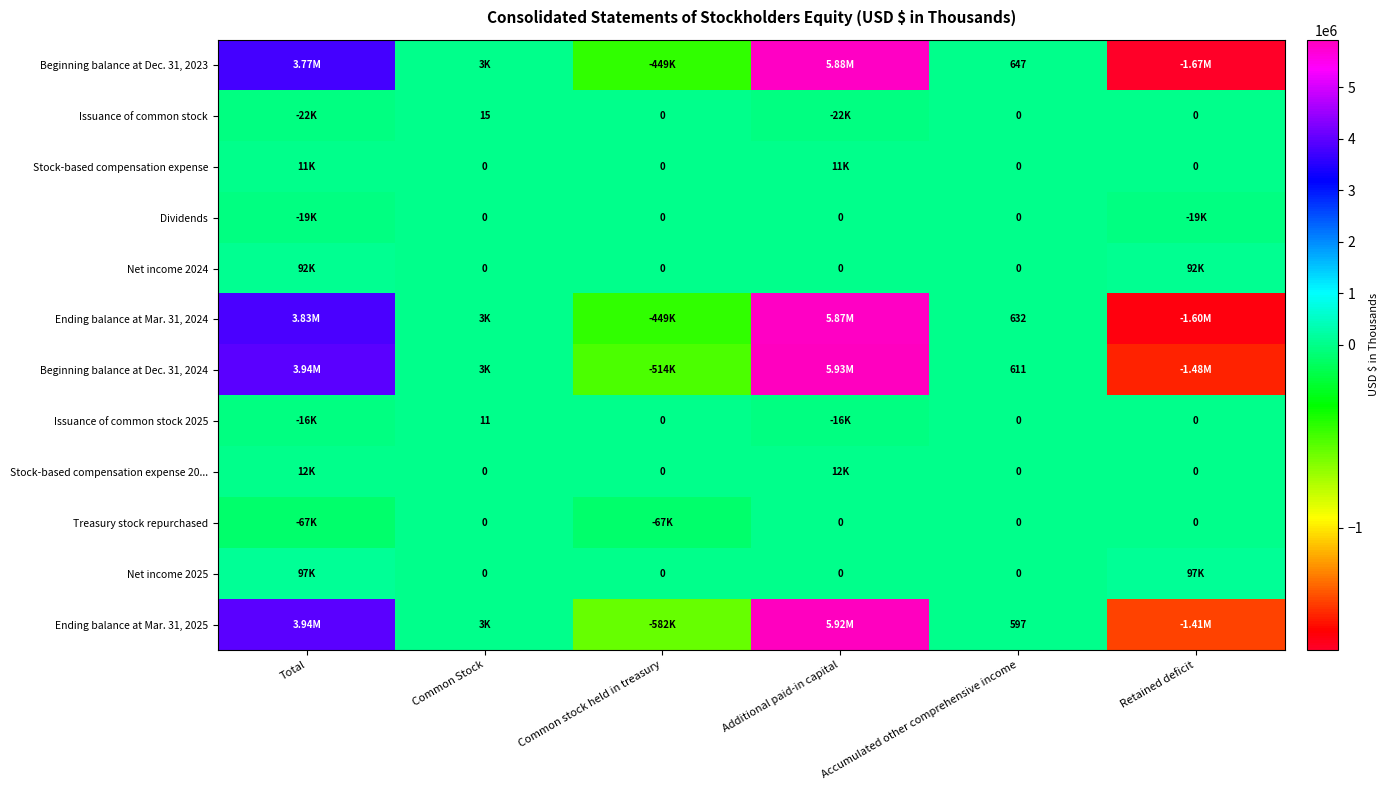

What is the sum of all Stock-based compensation expense values?

21958